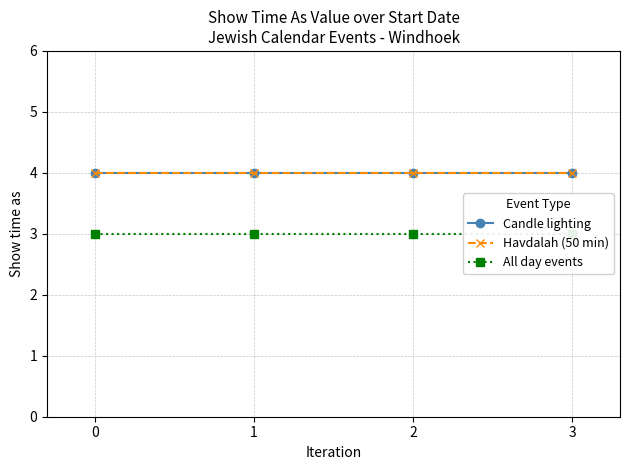

Reading right to left, list all the values displayed in this chart.

Candle lighting: 3=4	2=4	1=4	0=4
Havdalah (50 min): 3=4	2=4	1=4	0=4
All day events: 3=3	2=3	1=3	0=3